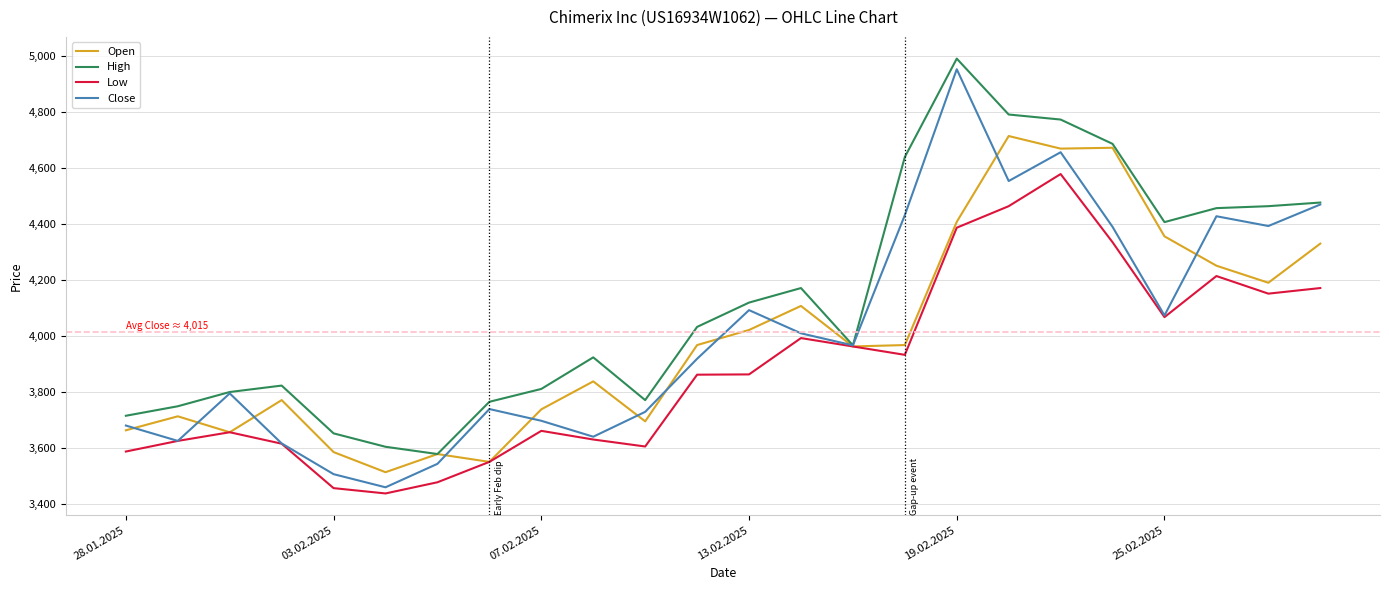

What is the lowest value of the High series?

3577